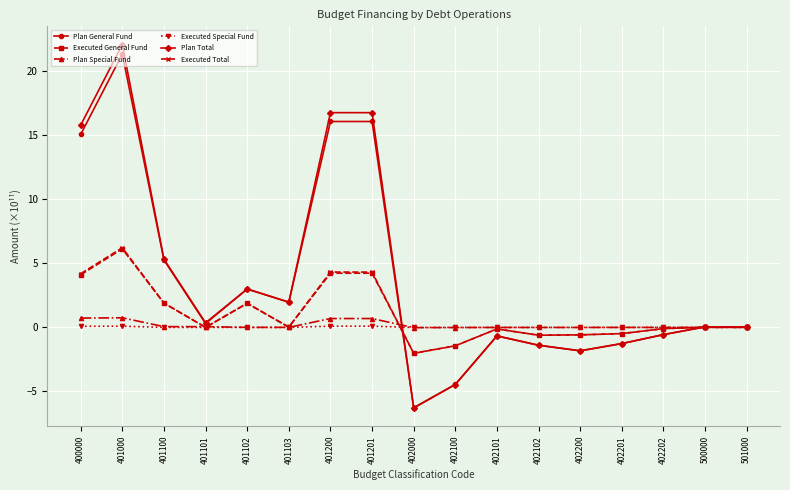

What is the highest value of the Executed Special Fund series?

0.1